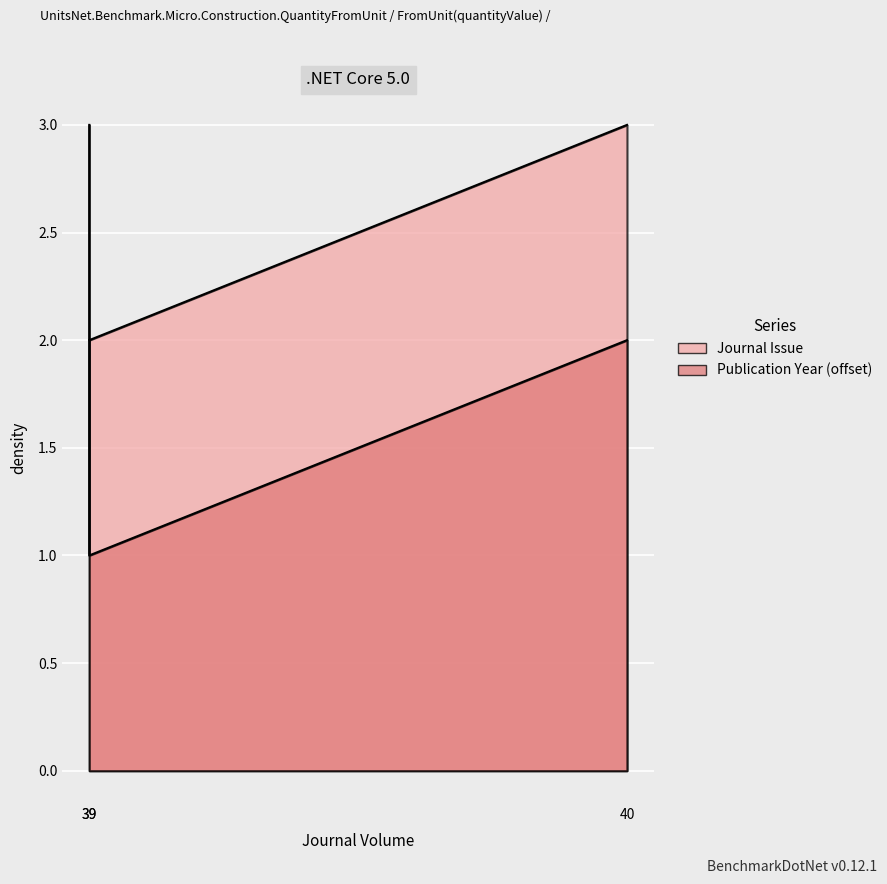

What are all the series names shown in the legend?

Journal Issue, Publication Year